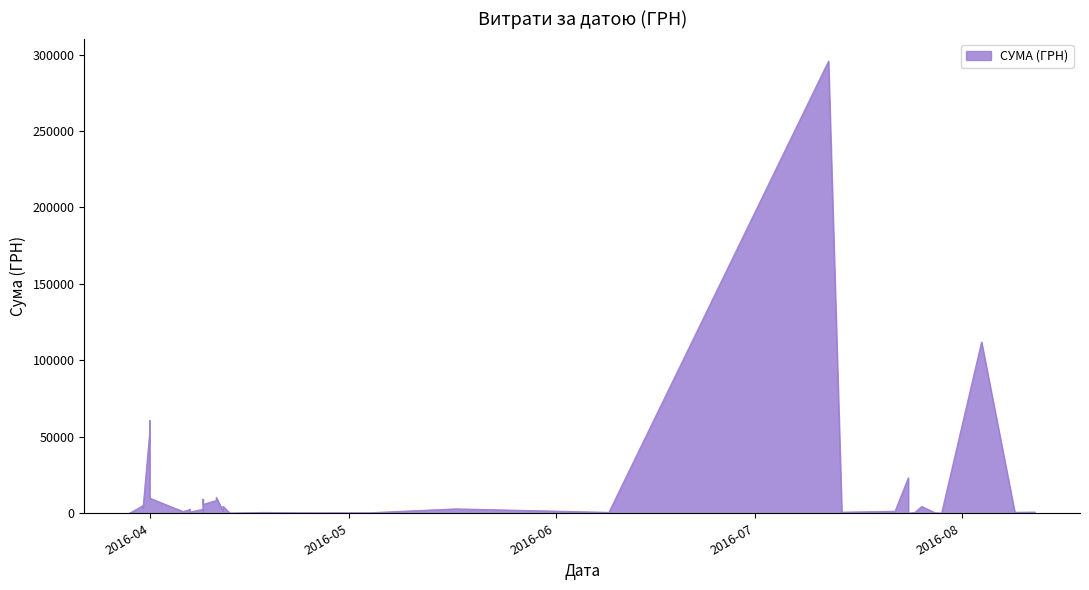

Does the chart have visible grid lines?

No